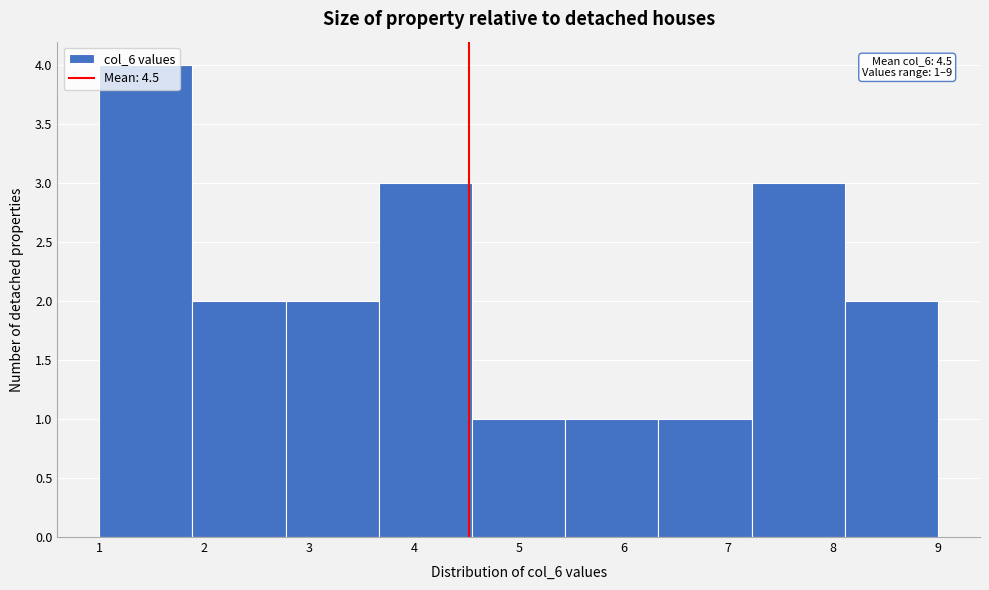

Which range on the x-axis has the tallest bar?

1.0 to 1.9